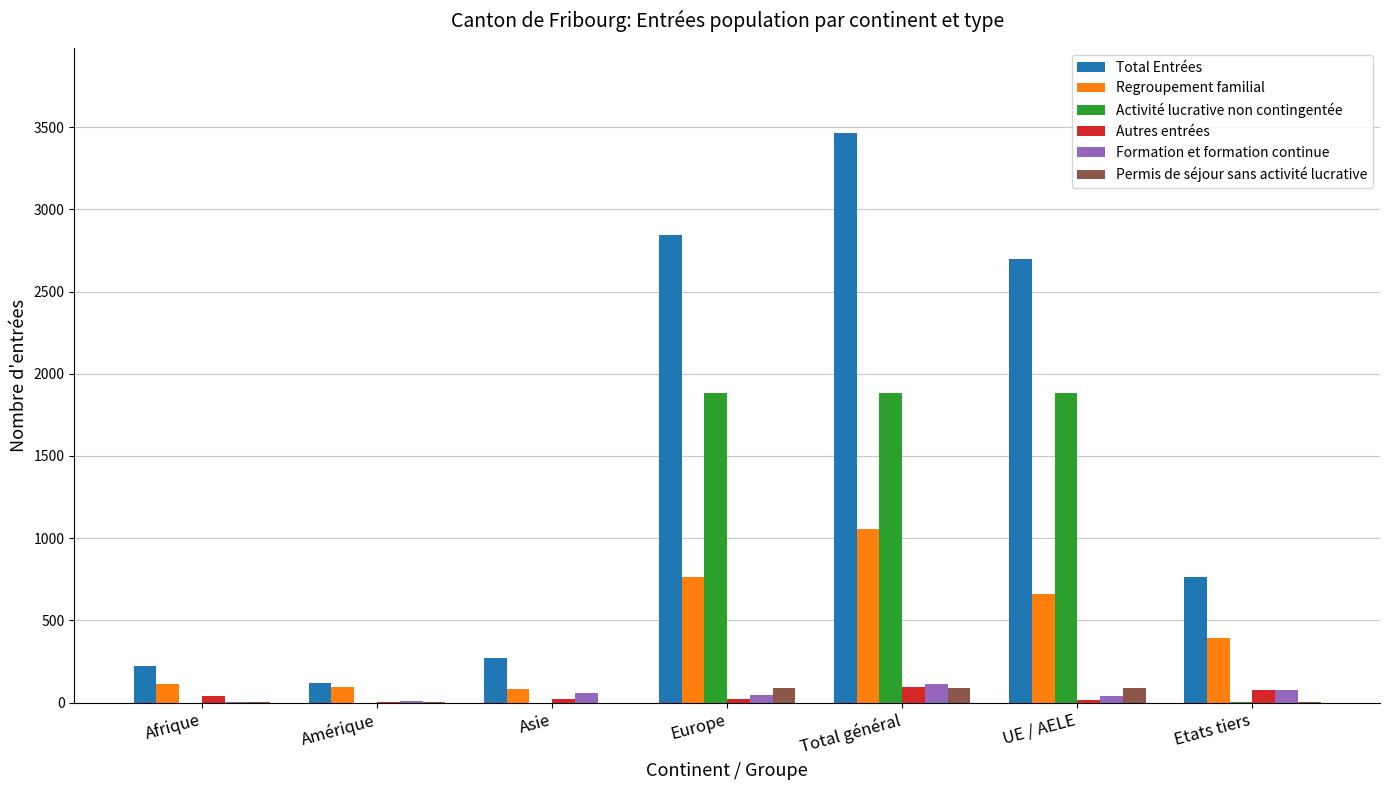

True or false: Activité lucrative non contingentée has a value of 0 at Amérique.

True